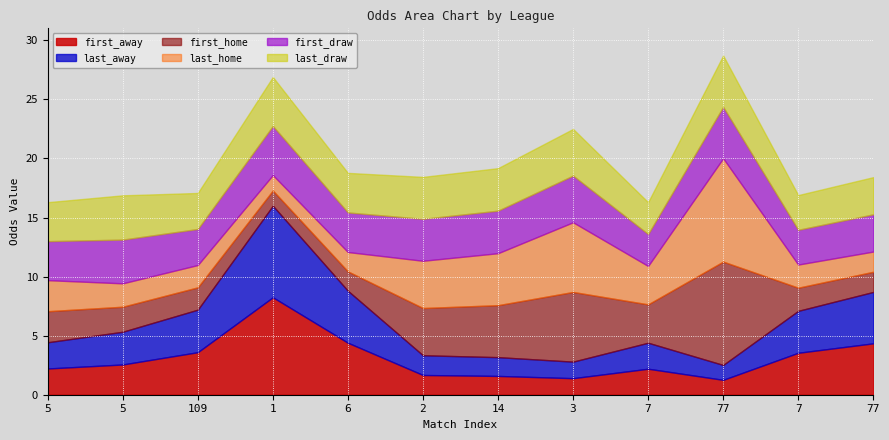

The last_home series shows 5.9 at 3. True or false?

True